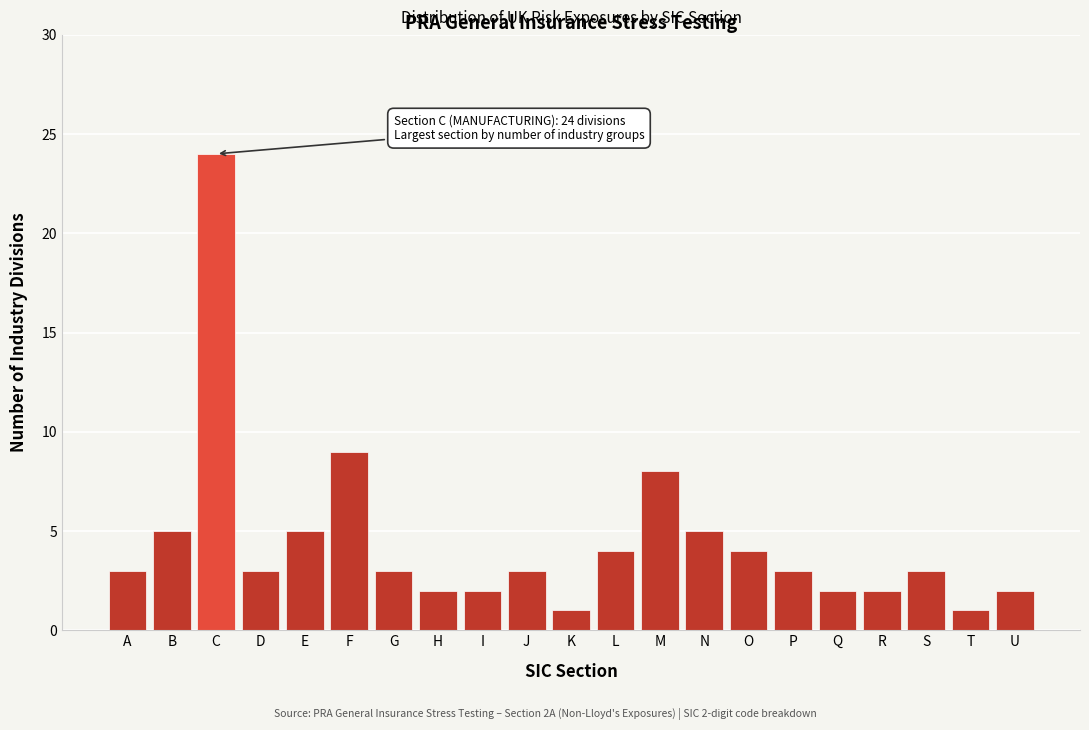

Reading left to right, extract all data points from this chart.

A=3	B=5	C=24	D=3	E=5	F=9	G=3	H=2	I=2	J=3	K=1	L=4	M=8	N=5	O=4	P=3	Q=2	R=2	S=3	T=1	U=2